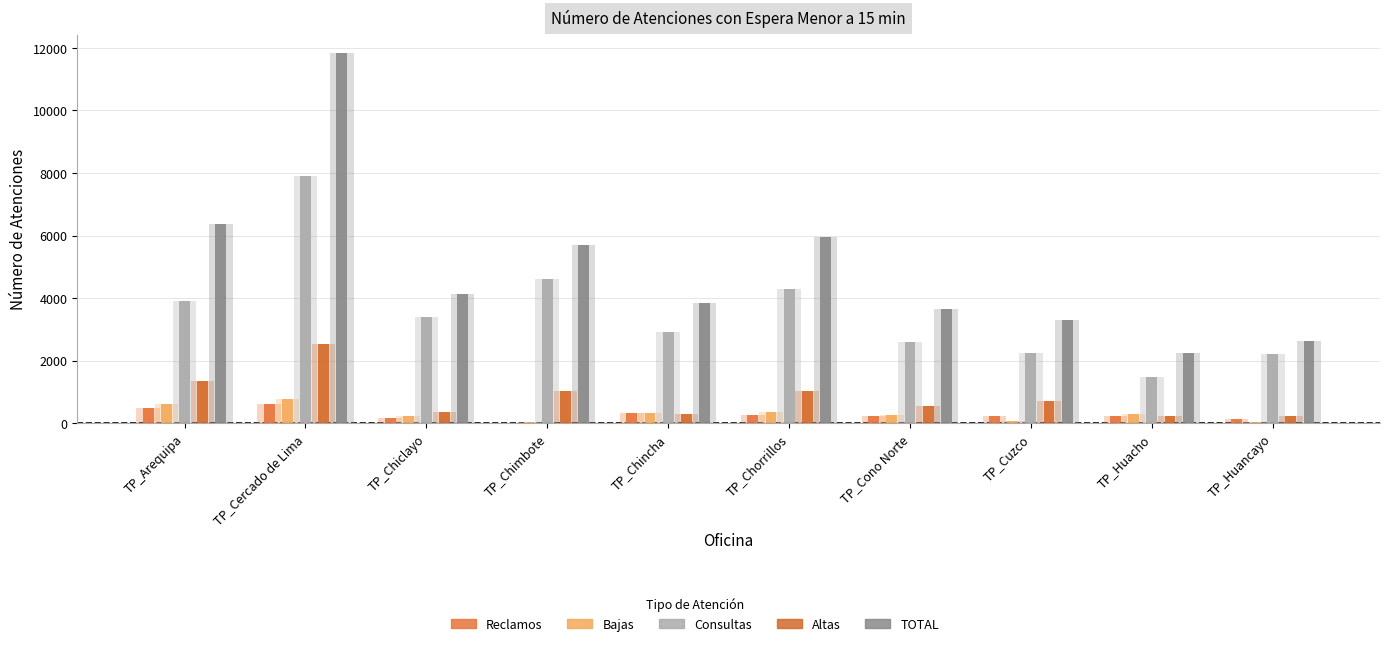

True or false: TOTAL has a value of 2616 at TP_Huancayo.

True